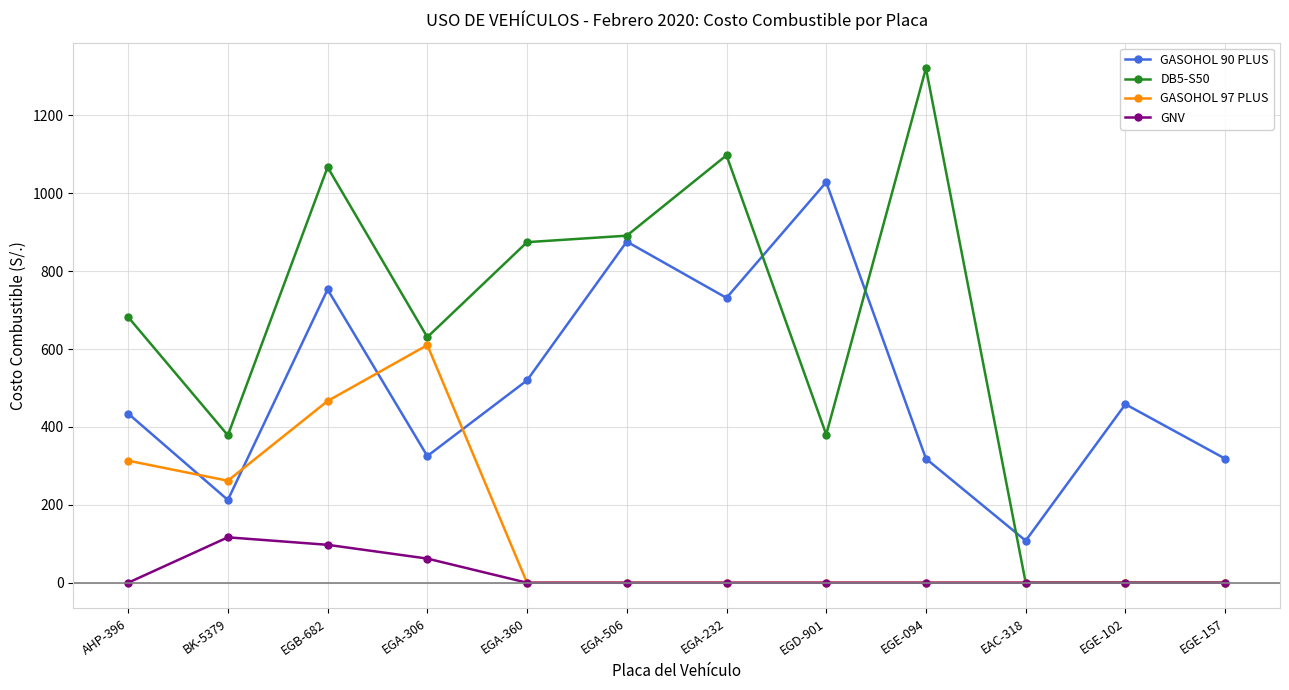

Where is GNV nearest to the value 58?

EGA-306